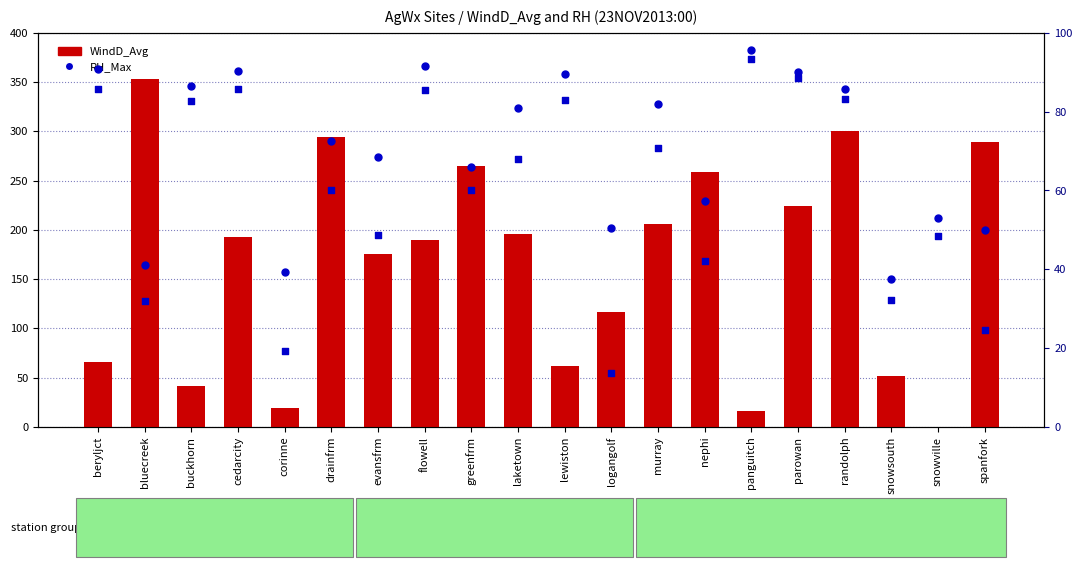

What is the total value across all series at spanfork?

363.2